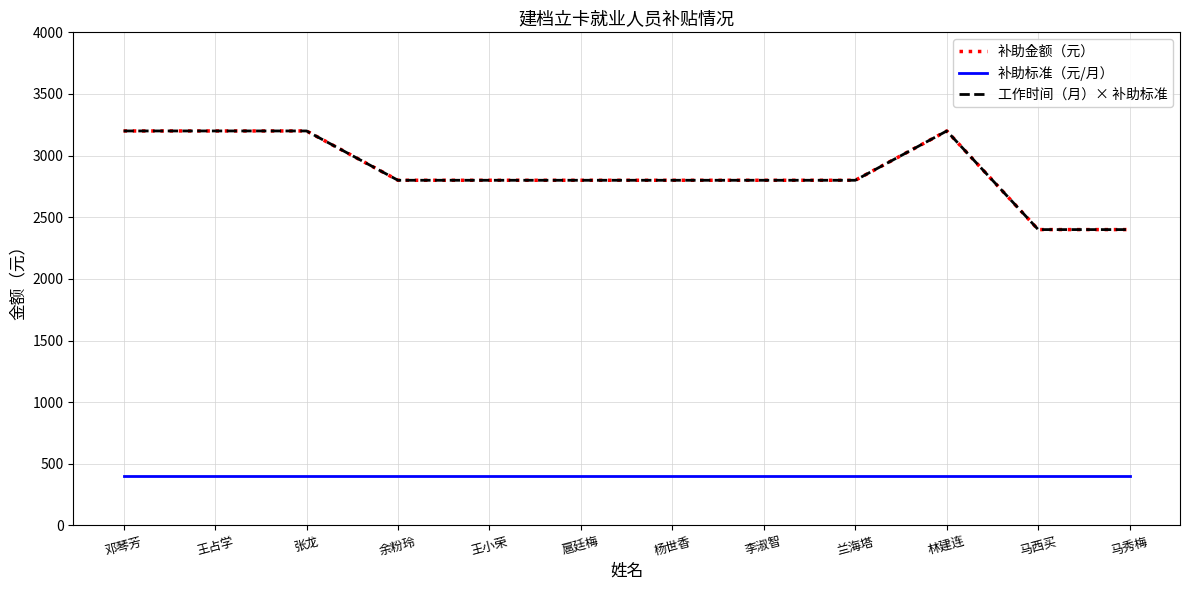

Which series has the largest total across all categories?

补助金额（元）